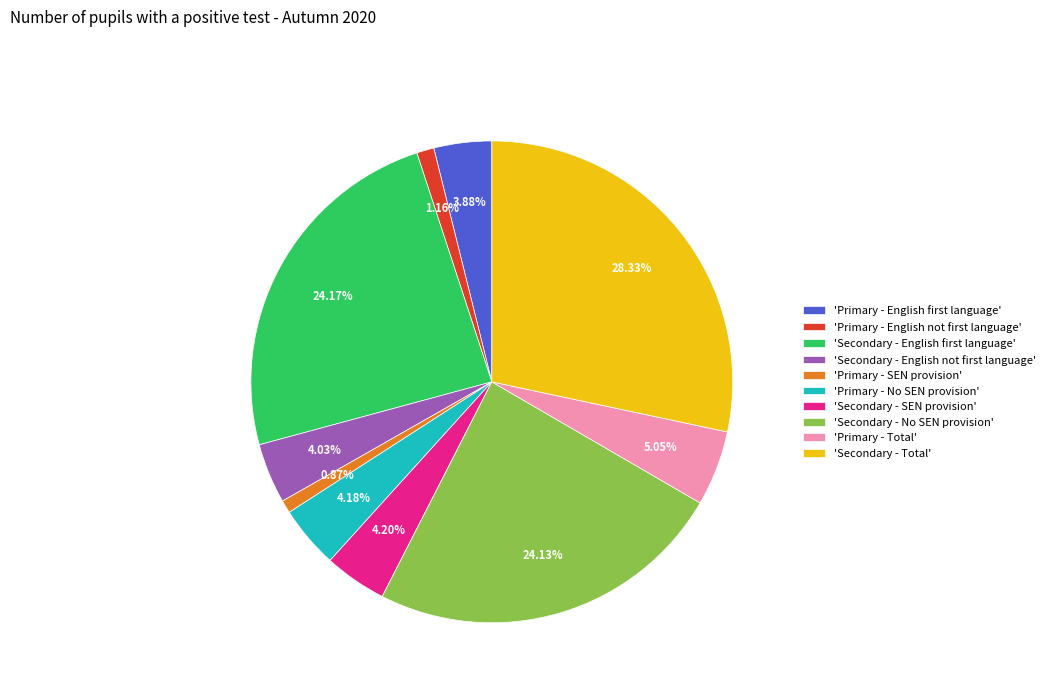

Which has a higher value, 'Secondary - Total' or 'Primary - SEN provision'?

'Secondary - Total'